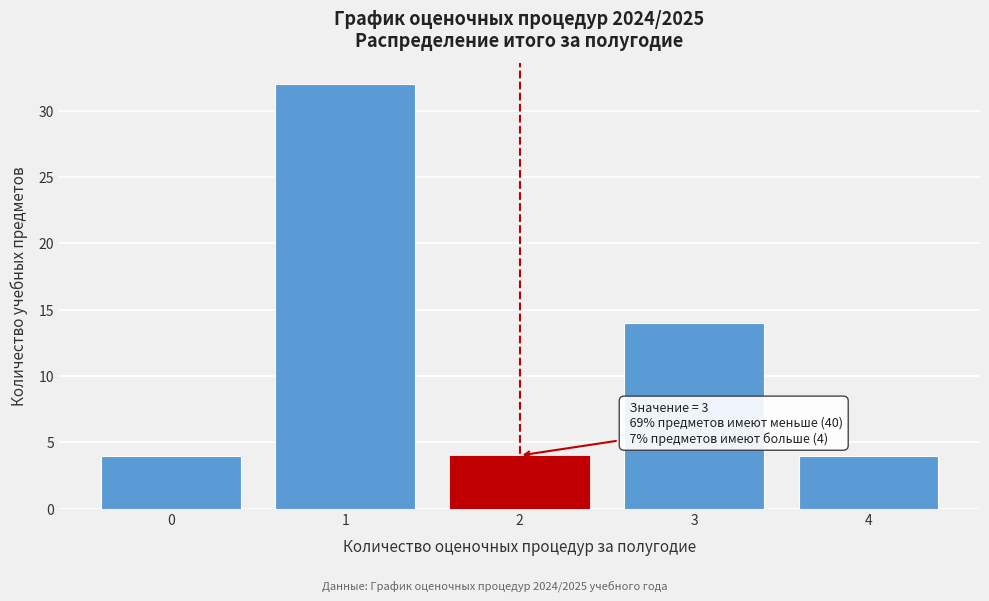

Reading right to left, list all the values displayed in this chart.

4	14	4	32	4